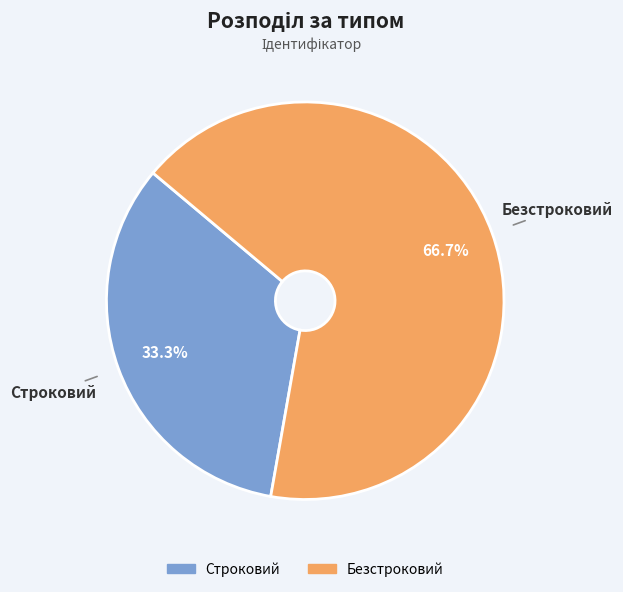

Is it true that Безстроковий is 79% of the pie?

False